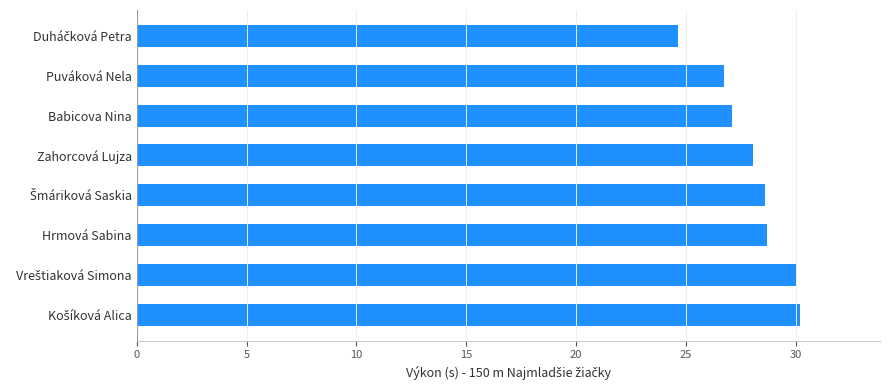

What is the average value?

28.0